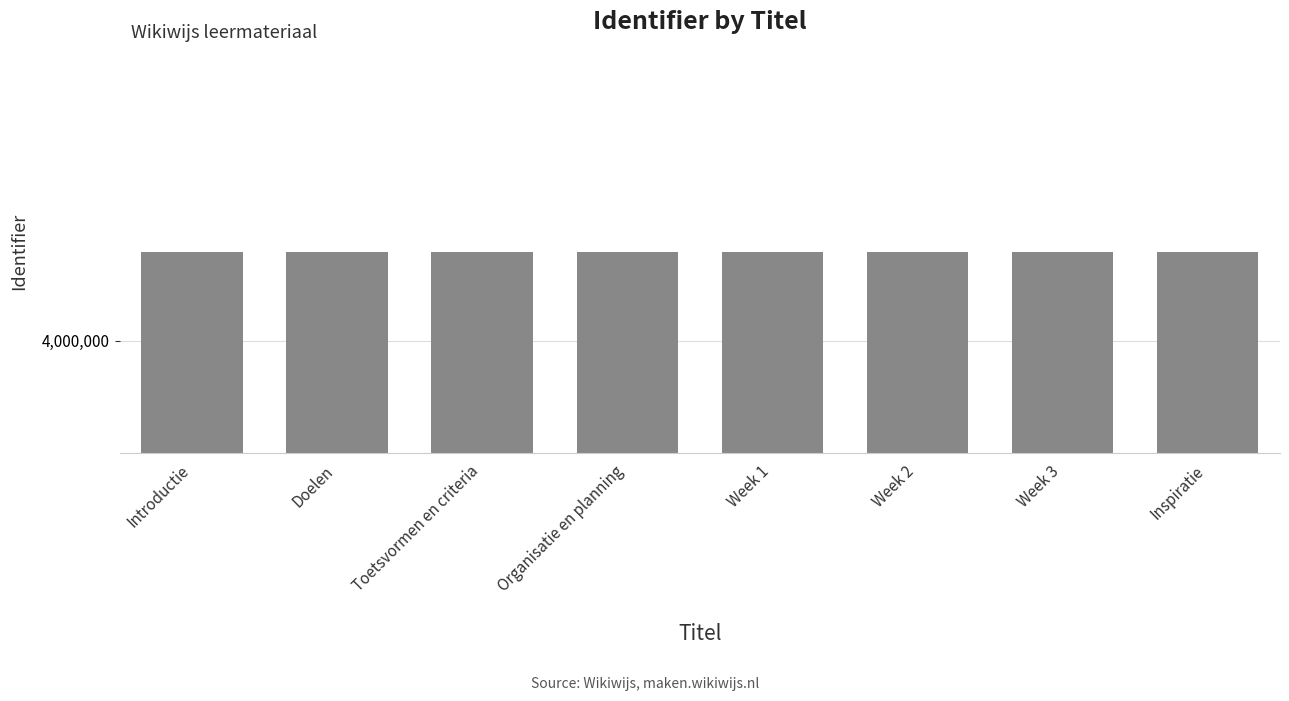

What is the sum of all values?

32721266